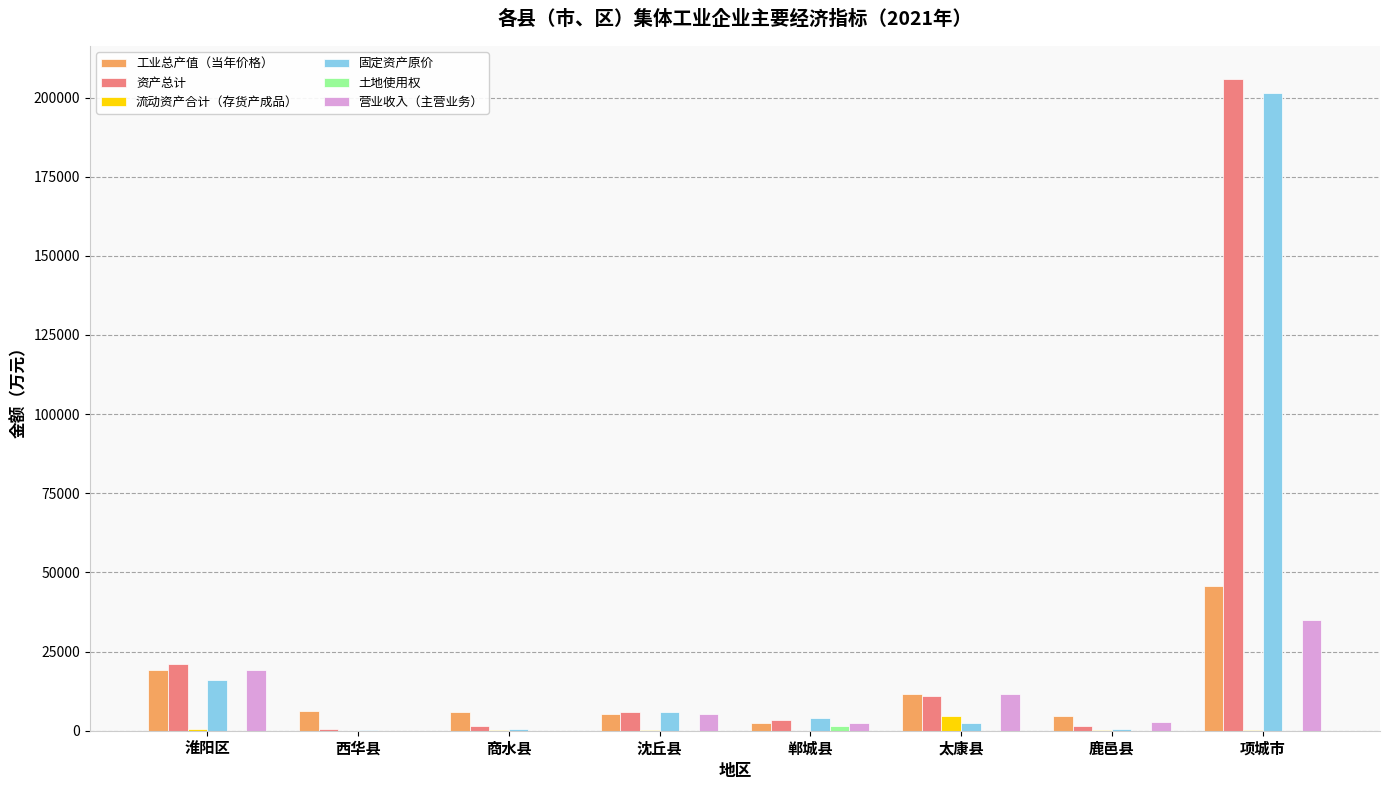

Does the chart contain stacked bars?

No